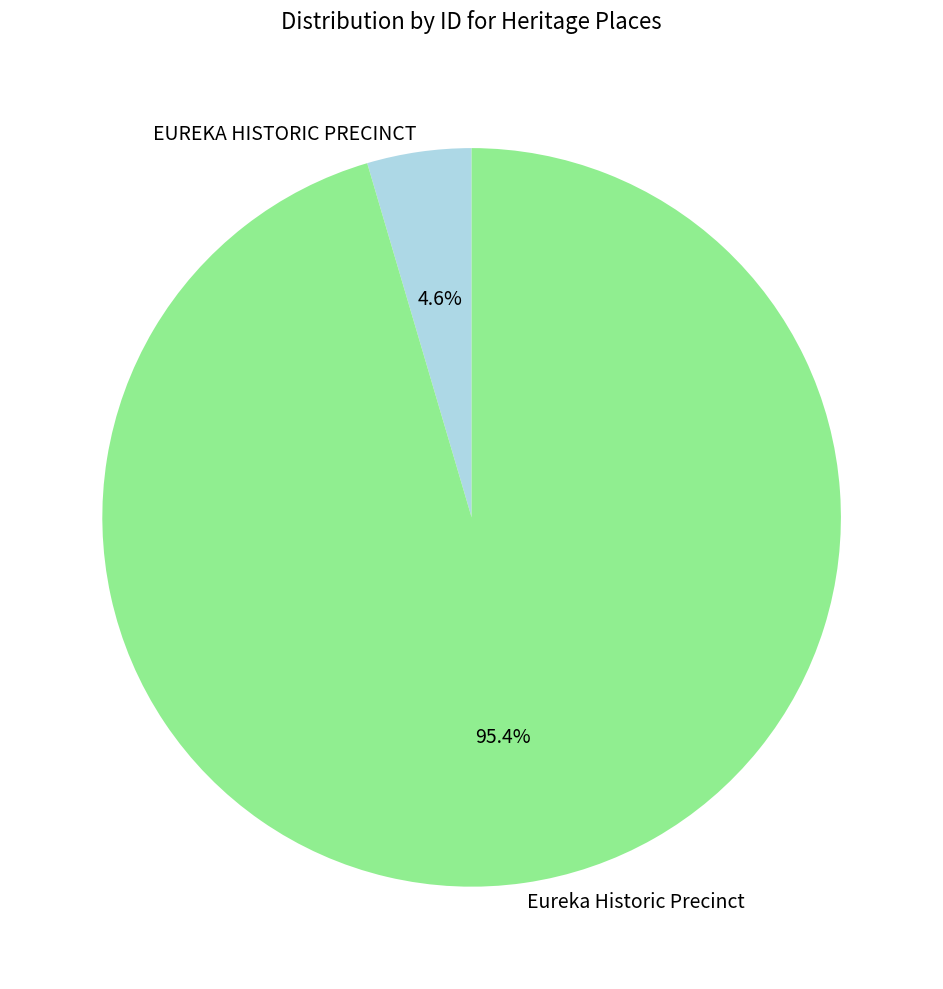

To the nearest percent, what is the difference between the Eureka Historic Precinct and EUREKA HISTORIC PRECINCT slice percentages?

91%